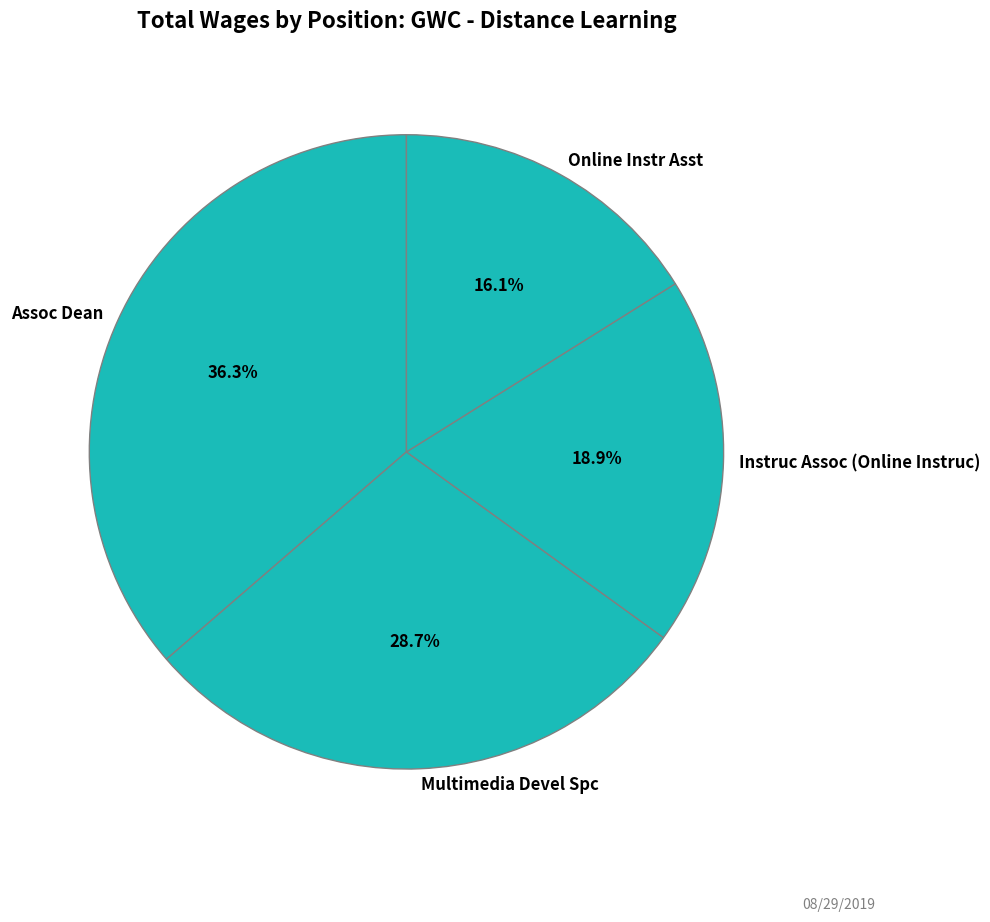

What is the smallest slice in the pie chart?

Online Instr Asst